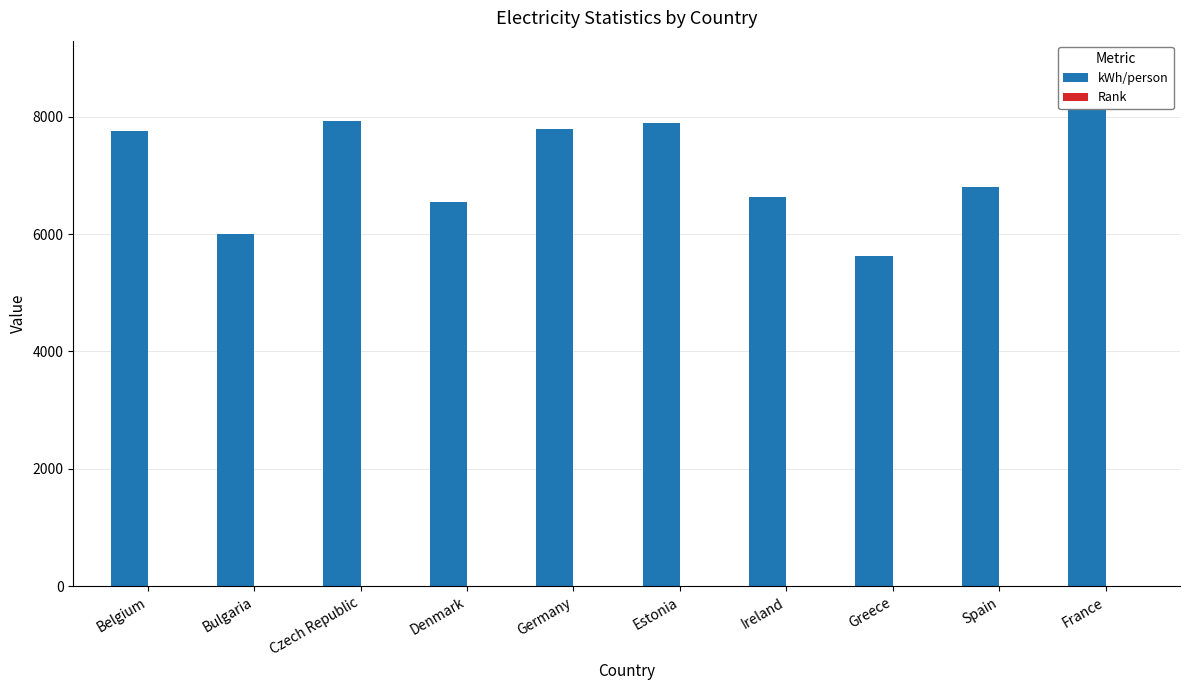

What is the total value across all series at Spain?

6803.9